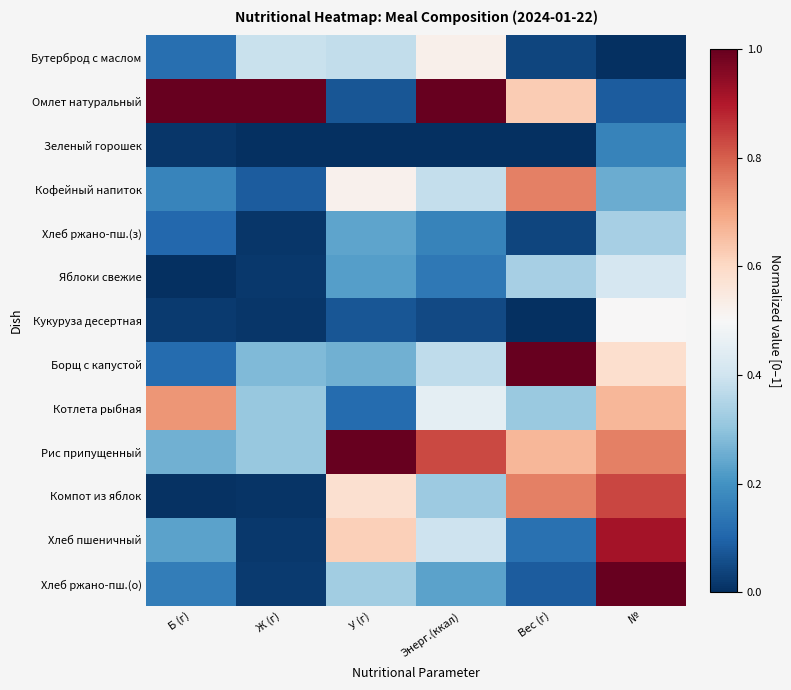

Reading left to right, list all the values displayed in this chart.

Бутерброд с маслом: Б (г)=0.1	Ж (г)=0.4	У (г)=0.4	Энерг.(ккал)=0.5	Вес (г)=0.0	№=0.0
Омлет натуральный: Б (г)=1.0	Ж (г)=1.0	У (г)=0.1	Энерг.(ккал)=1.0	Вес (г)=0.6	№=0.1
Зеленый горошек: Б (г)=0.0	Ж (г)=0.0	У (г)=0.0	Энерг.(ккал)=0.0	Вес (г)=0.0	№=0.2
Кофейный напиток: Б (г)=0.2	Ж (г)=0.1	У (г)=0.5	Энерг.(ккал)=0.4	Вес (г)=0.8	№=0.2
Хлеб ржано-пш.(з): Б (г)=0.1	Ж (г)=0.0	У (г)=0.2	Энерг.(ккал)=0.2	Вес (г)=0.0	№=0.3
Яблоки свежие: Б (г)=0.0	Ж (г)=0.0	У (г)=0.2	Энерг.(ккал)=0.1	Вес (г)=0.3	№=0.4
Кукуруза десертная: Б (г)=0.0	Ж (г)=0.0	У (г)=0.1	Энерг.(ккал)=0.1	Вес (г)=0.0	№=0.5
Борщ с капустой: Б (г)=0.1	Ж (г)=0.3	У (г)=0.3	Энерг.(ккал)=0.4	Вес (г)=1.0	№=0.6
Котлета рыбная: Б (г)=0.7	Ж (г)=0.3	У (г)=0.1	Энерг.(ккал)=0.5	Вес (г)=0.3	№=0.7
Рис припущенный: Б (г)=0.3	Ж (г)=0.3	У (г)=1.0	Энерг.(ккал)=0.8	Вес (г)=0.7	№=0.8
Компот из яблок: Б (г)=0.0	Ж (г)=0.0	У (г)=0.6	Энерг.(ккал)=0.3	Вес (г)=0.8	№=0.8
Хлеб пшеничный: Б (г)=0.2	Ж (г)=0.0	У (г)=0.6	Энерг.(ккал)=0.4	Вес (г)=0.1	№=0.9
Хлеб ржано-пш.(о): Б (г)=0.2	Ж (г)=0.0	У (г)=0.3	Энерг.(ккал)=0.2	Вес (г)=0.1	№=1.0